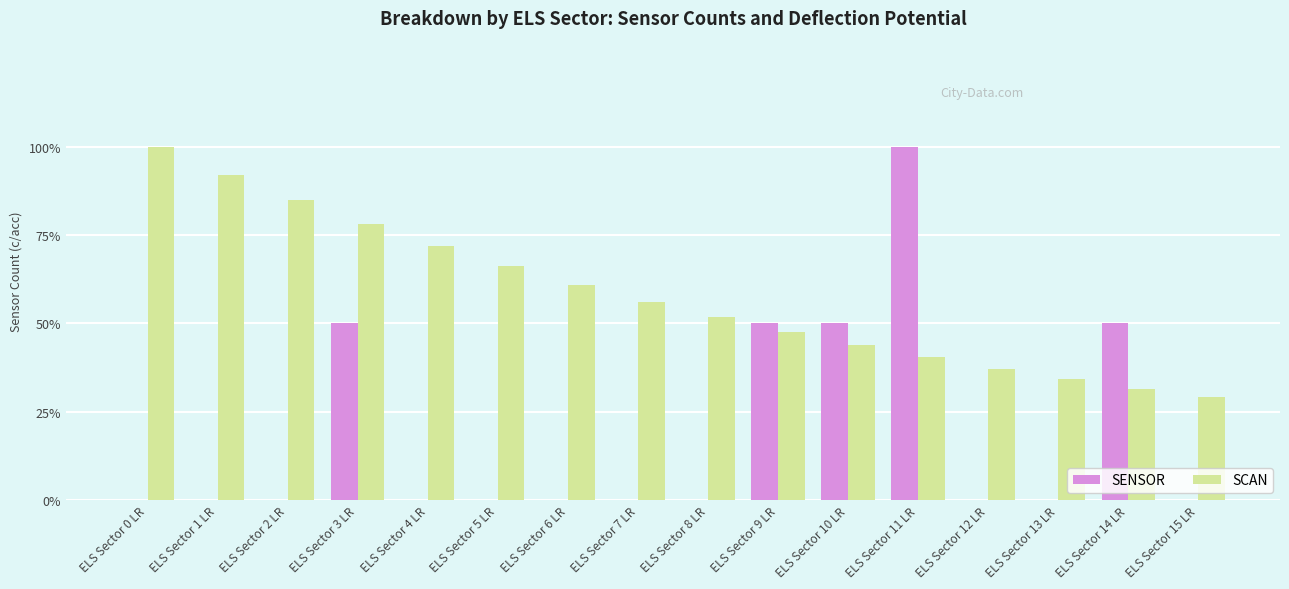

List the series in order of their overall mean, lowest first.

SENSOR, SCAN